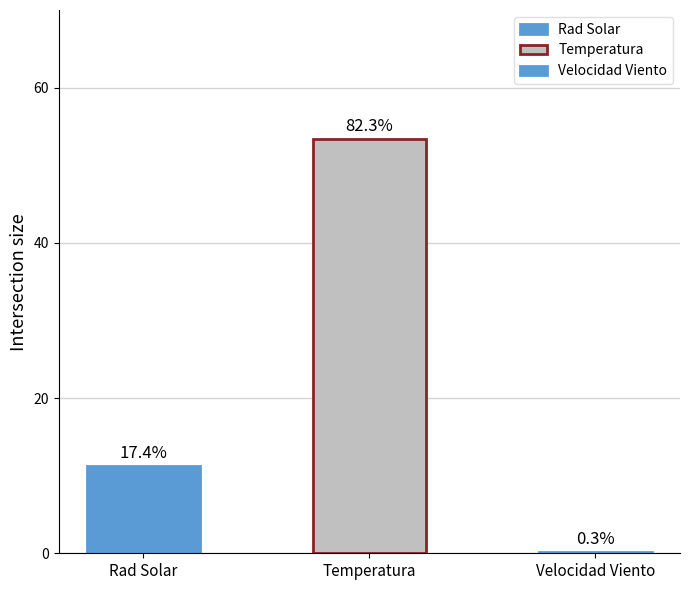

What is the difference between the maximum and minimum values in the Rad Solar (W/m2) series?

54.0